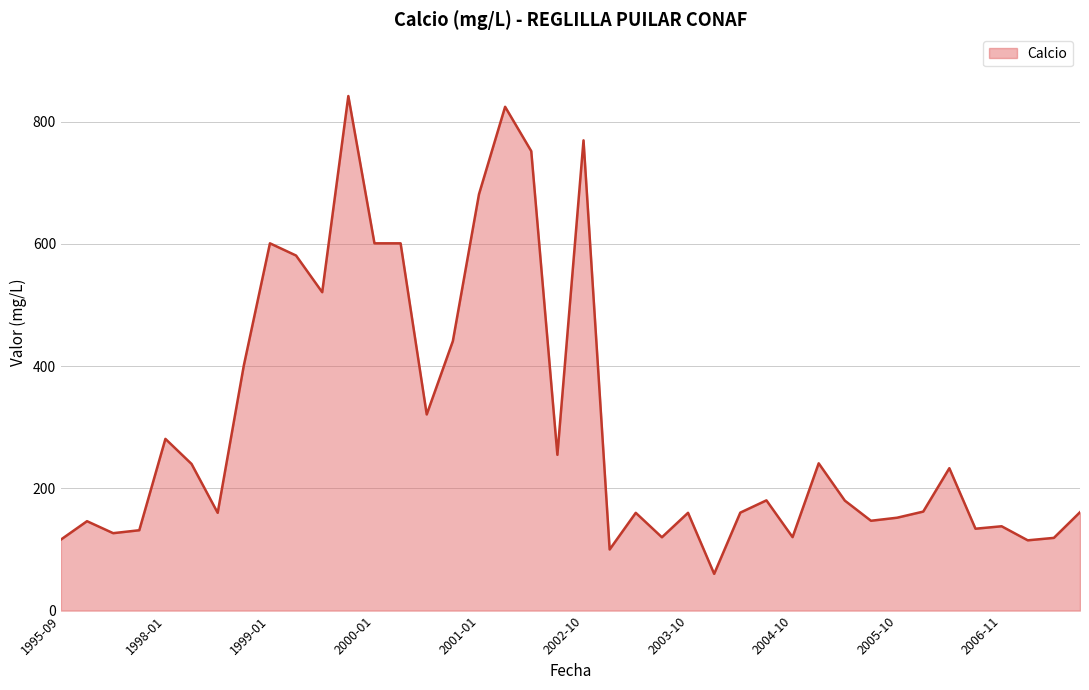

What is the minimum value shown in the chart?

60.1